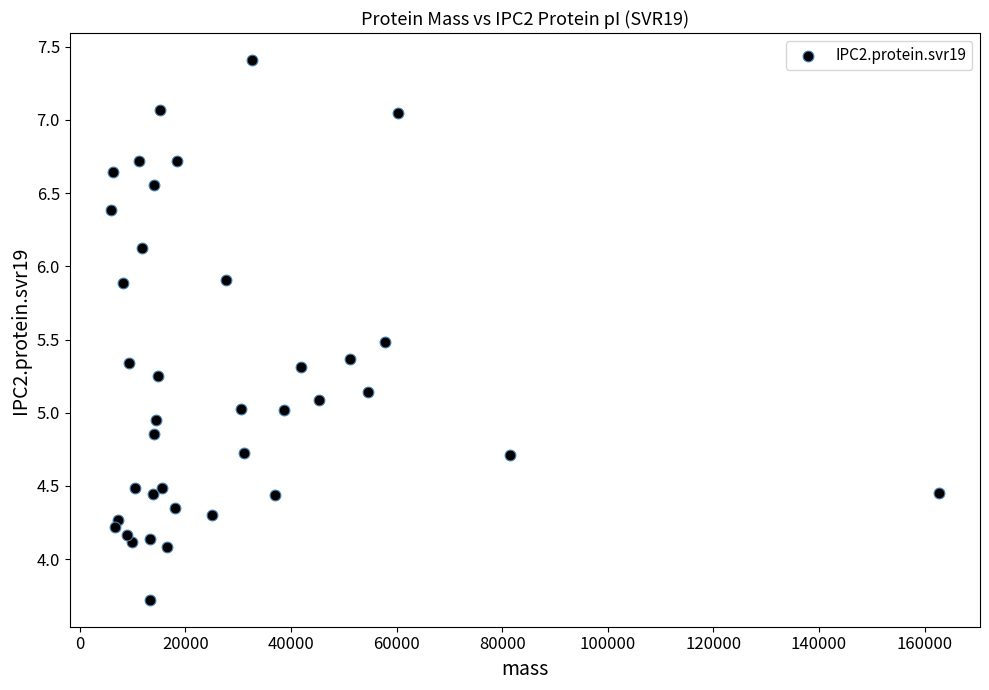

What is the range of X values (max minus min)?

156775.9